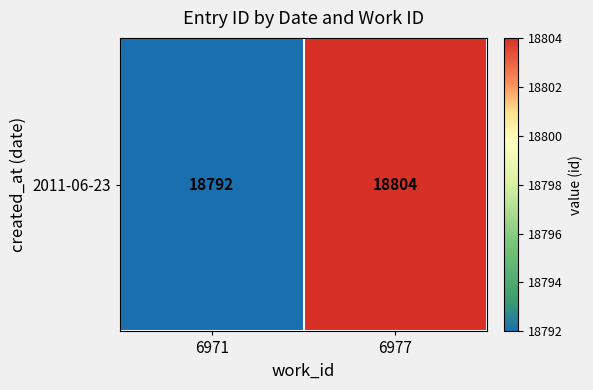

The value at 6977 is 7433. True or false?

False